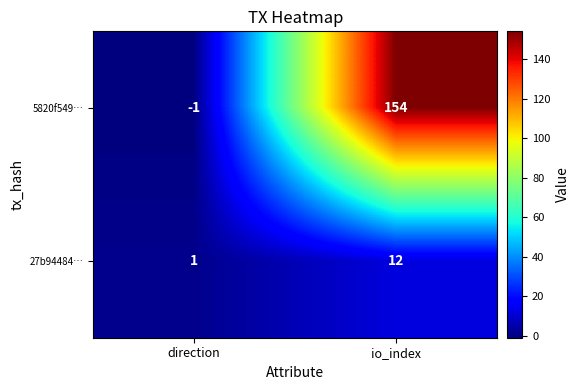

List the series in order of their peak value, lowest first.

27b94484…, 5820f549…